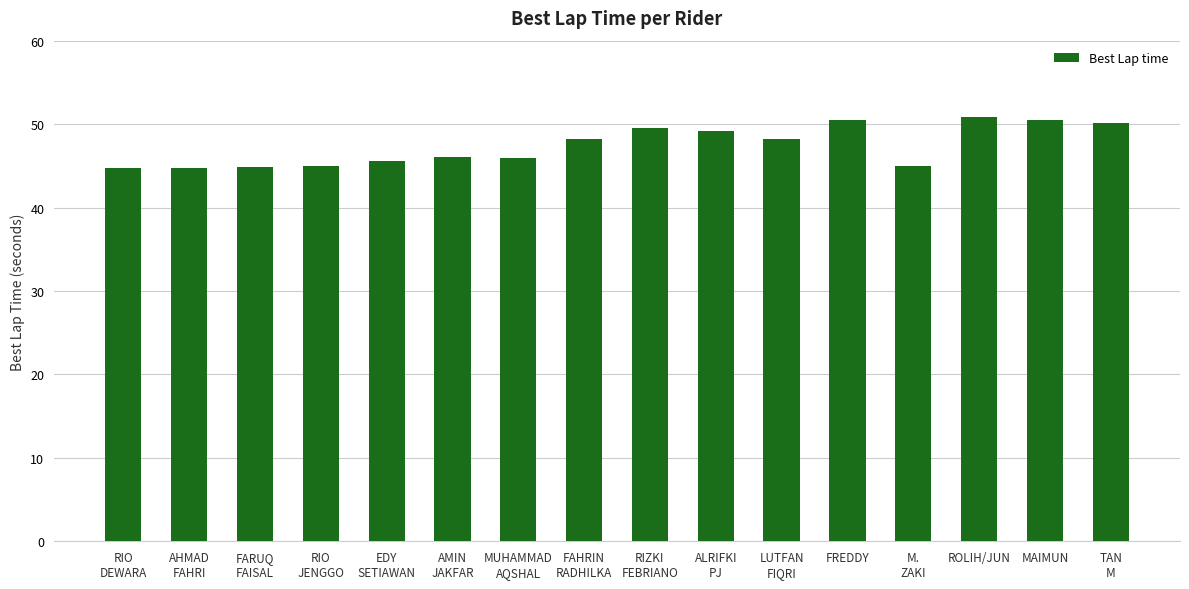

What value does the data have at ROLIH/JUN?

50.9